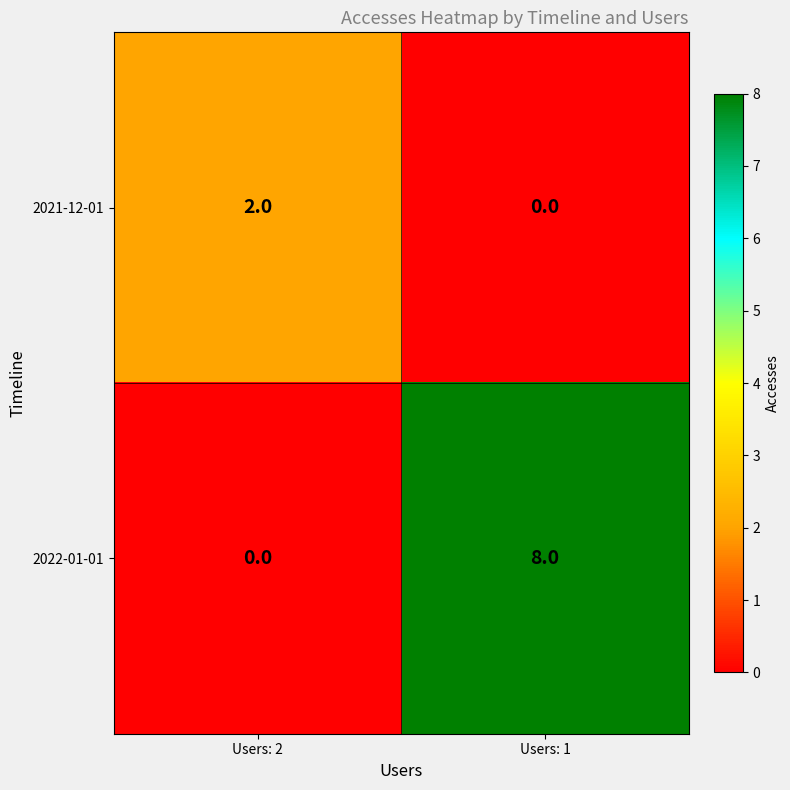

Reading left to right, extract all data points from this chart.

2021-12-01: Users: 2=2	Users: 1=0
2022-01-01: Users: 2=0	Users: 1=8